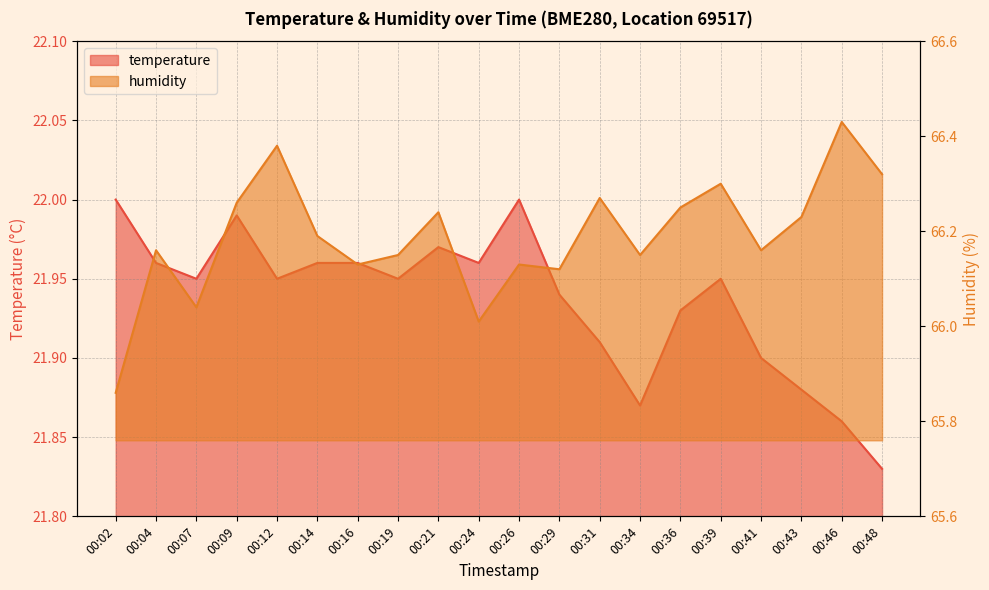

What is the minimum value shown in the chart?

21.8